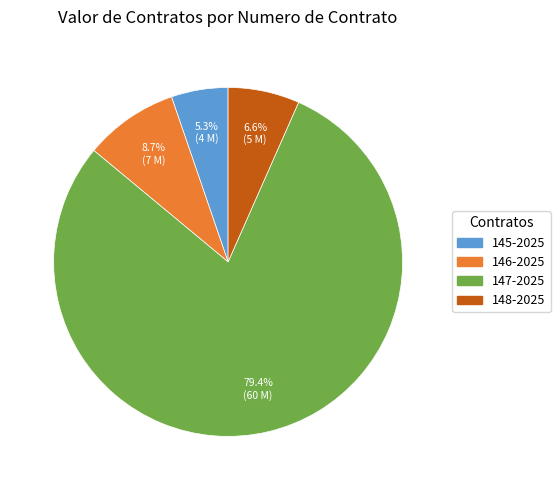

Does 147-2025 account for over 50% of the chart?

Yes